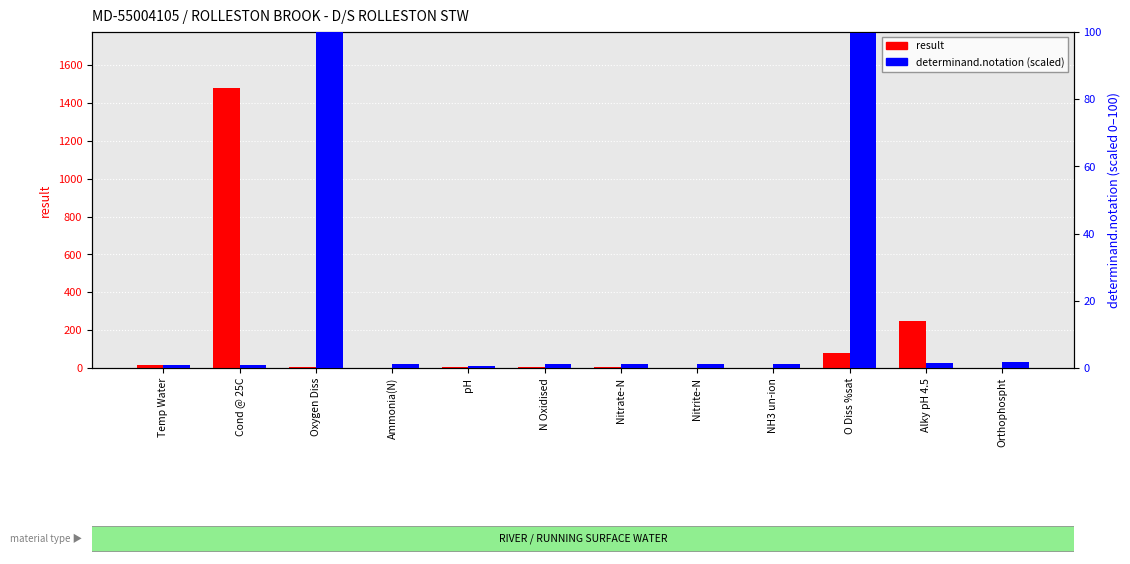

What is the approximate value of result at N Oxidised?

5.5